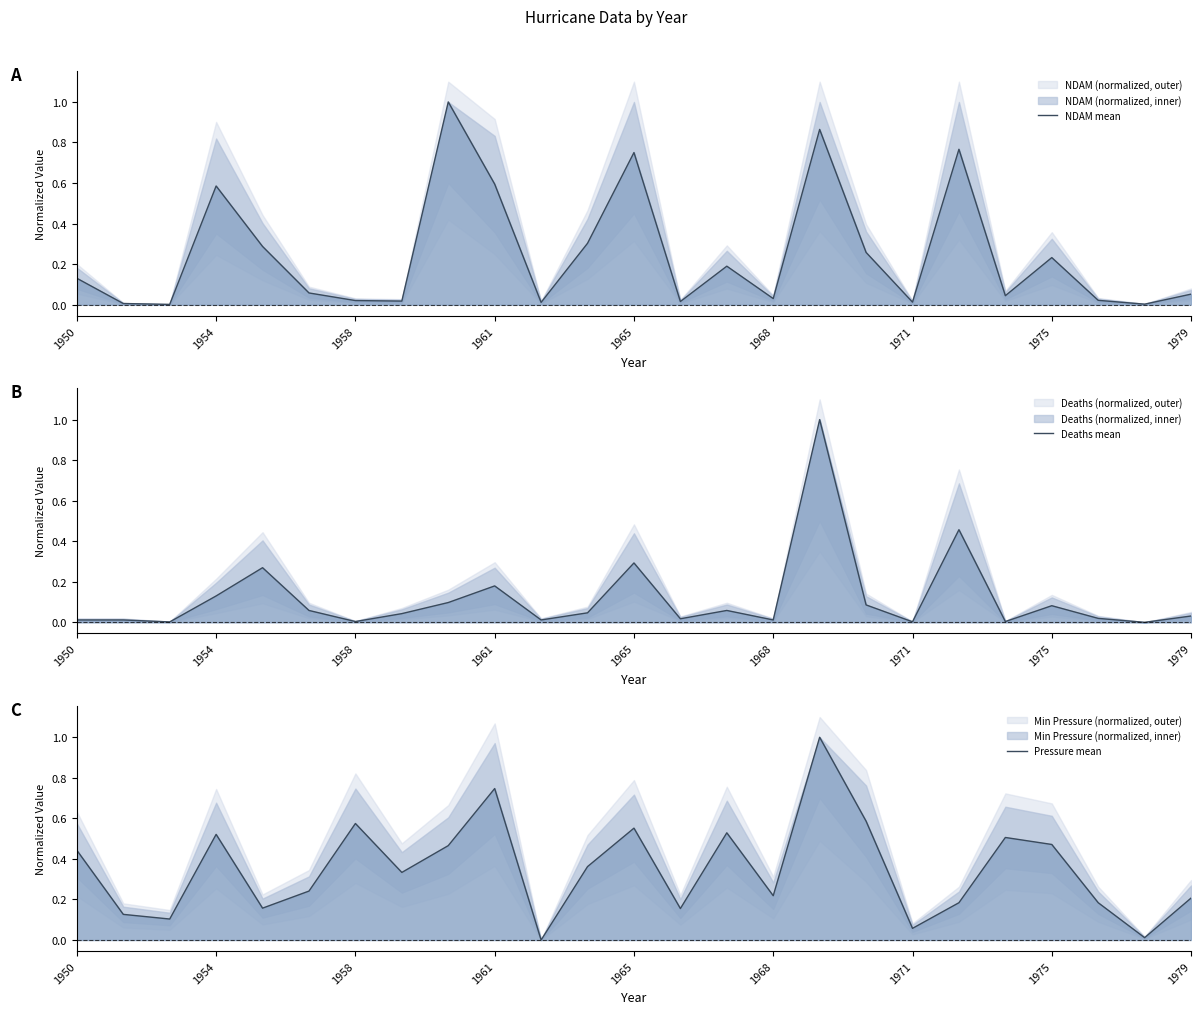

The NDAM mean series shows 0.0 at 22. True or false?

True